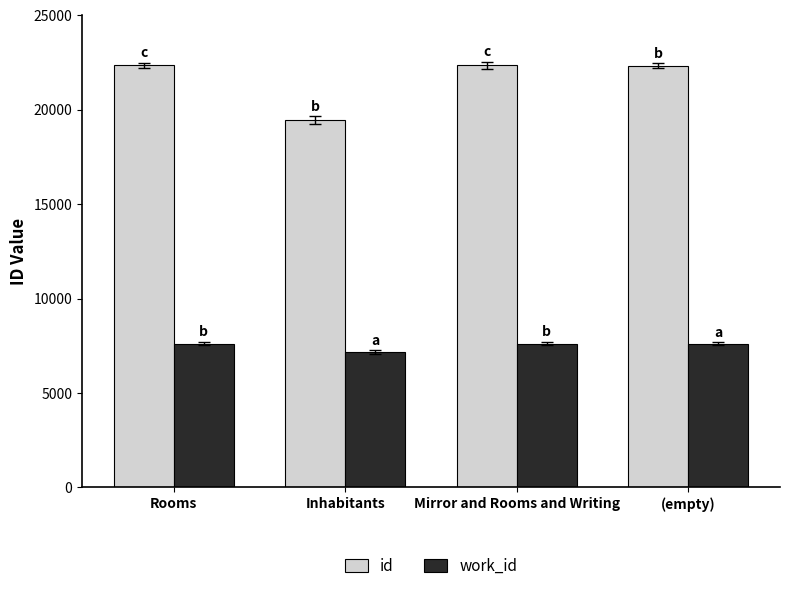

The id series shows 11651 at Inhabitants. True or false?

False